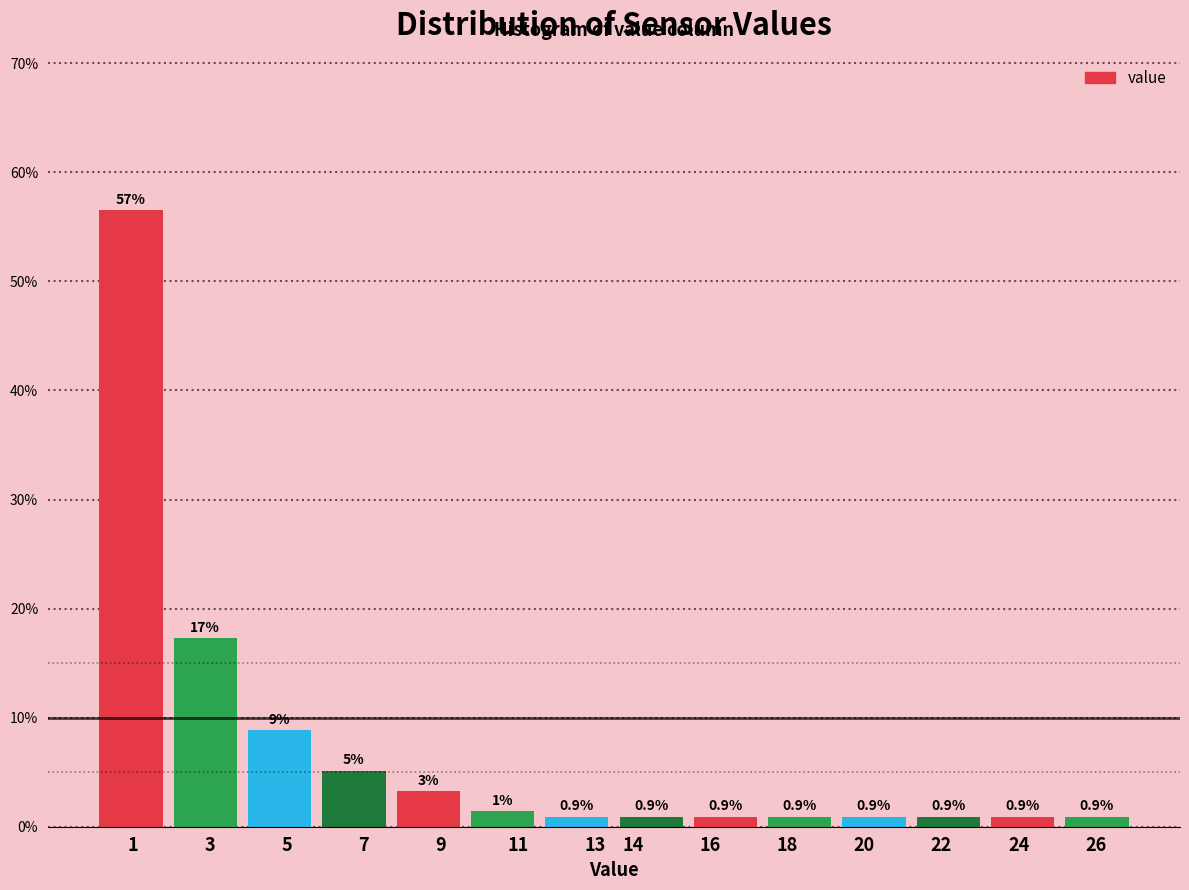

Over which range of the x-axis is the bar tallest?

0.0 to 1.9